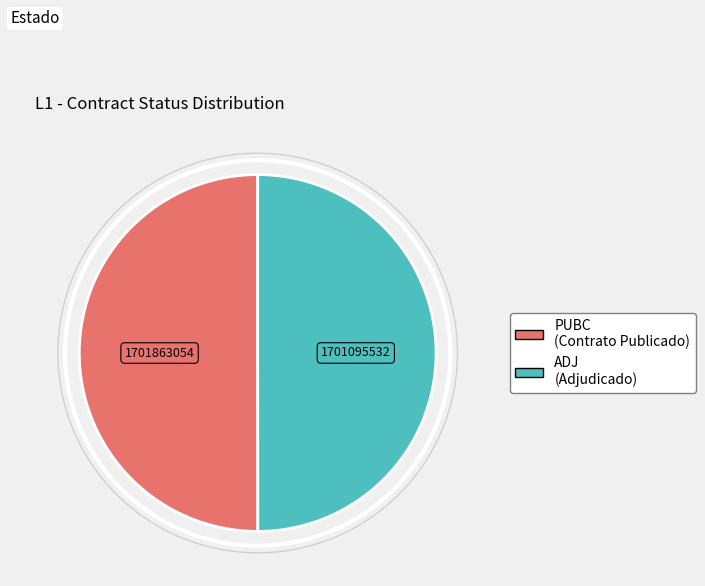

True or false: ADJ accounts for 44% of the total.

False